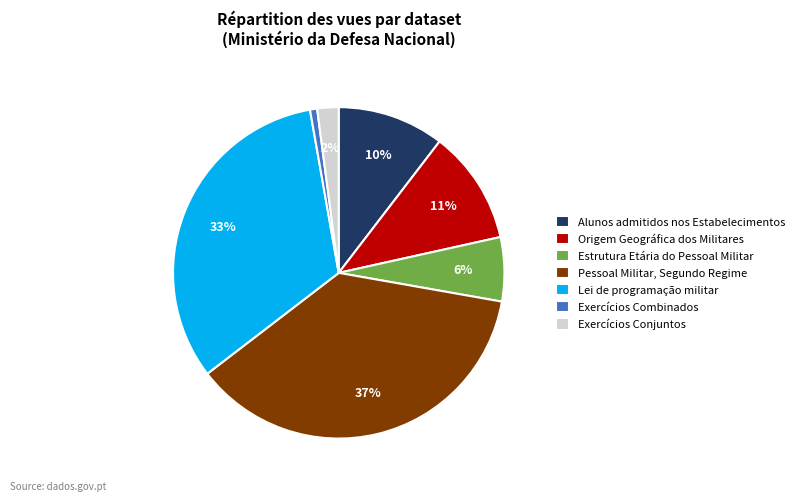

To the nearest percent, what is the combined percentage of Exercícios Combinados and Alunos admitidos nos Estabelecimentos?

11%